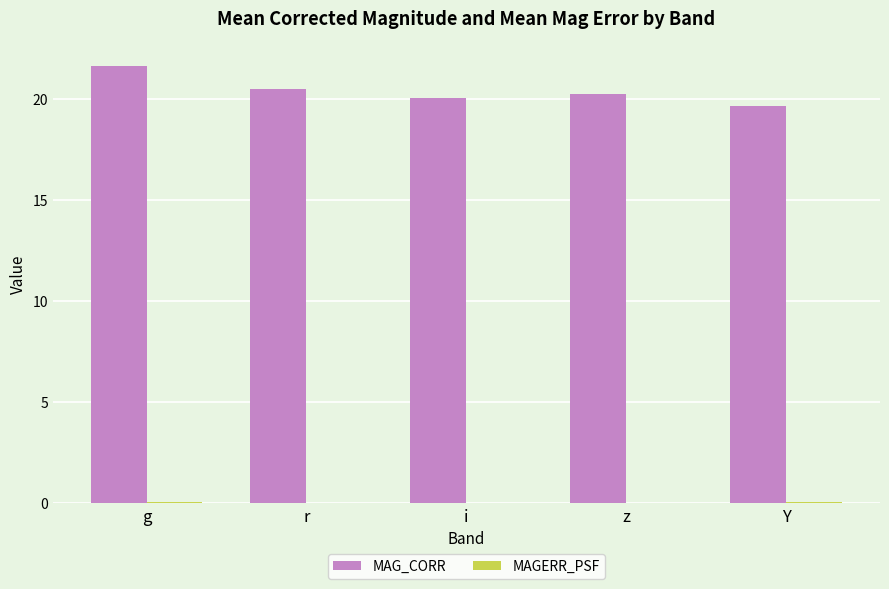

What is the spread (max minus min) of values at z?

20.2